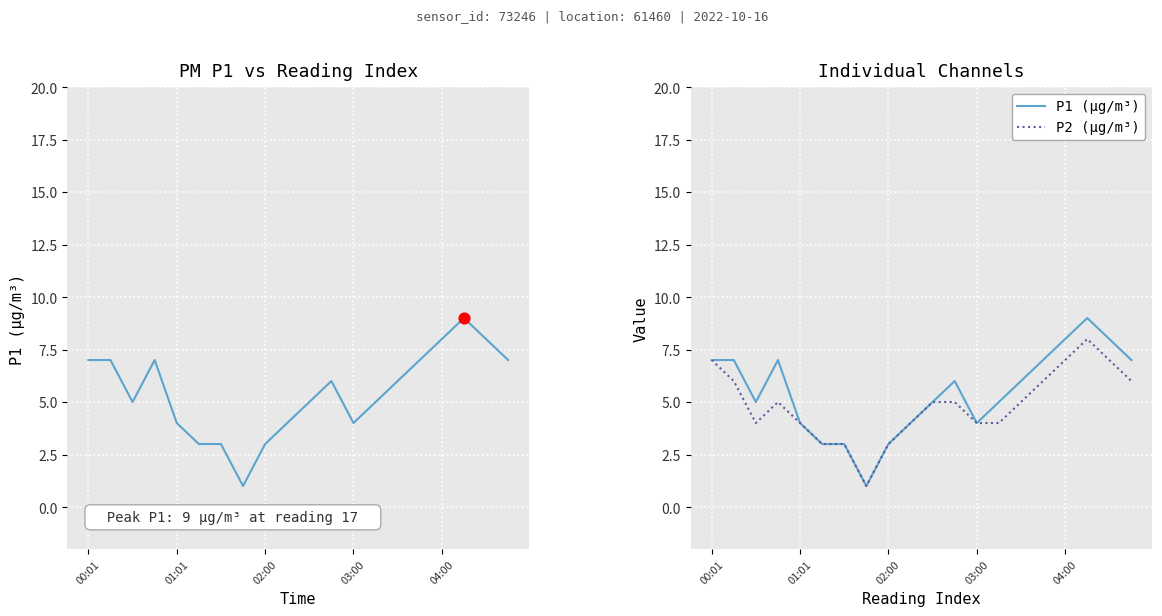

Which series reaches the minimum Y coordinate?

P1